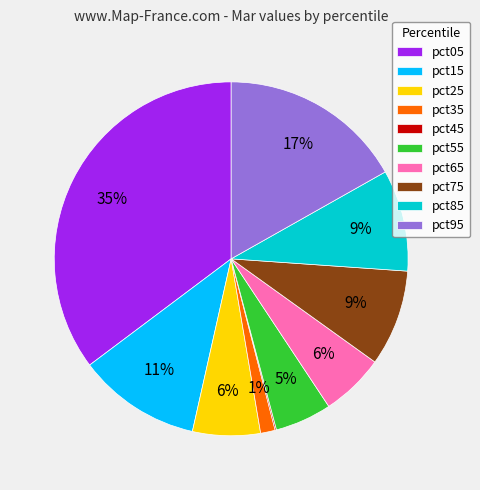

Does any single category account for the majority?

No